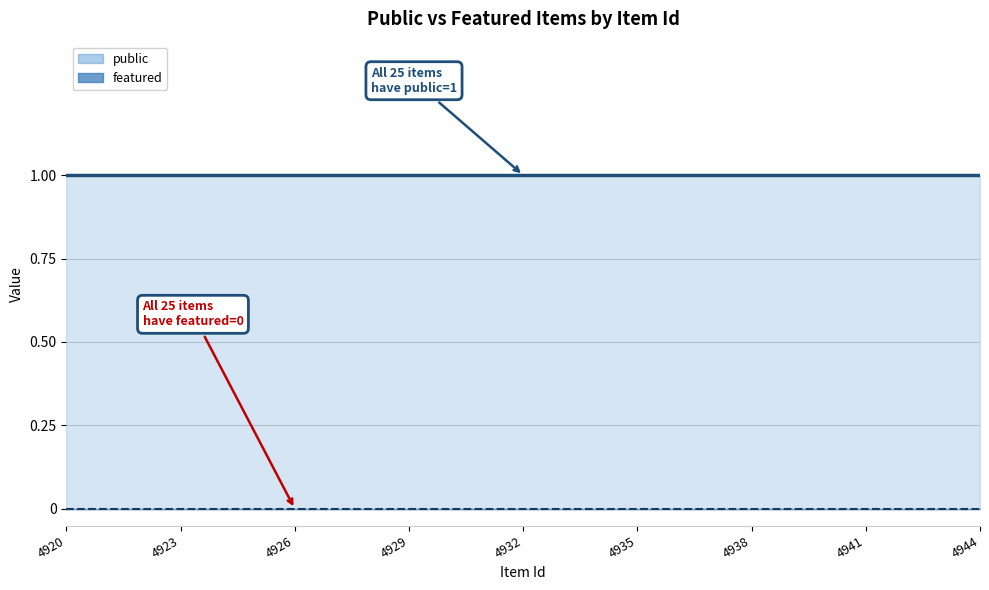

What position from the left is 4941?

8